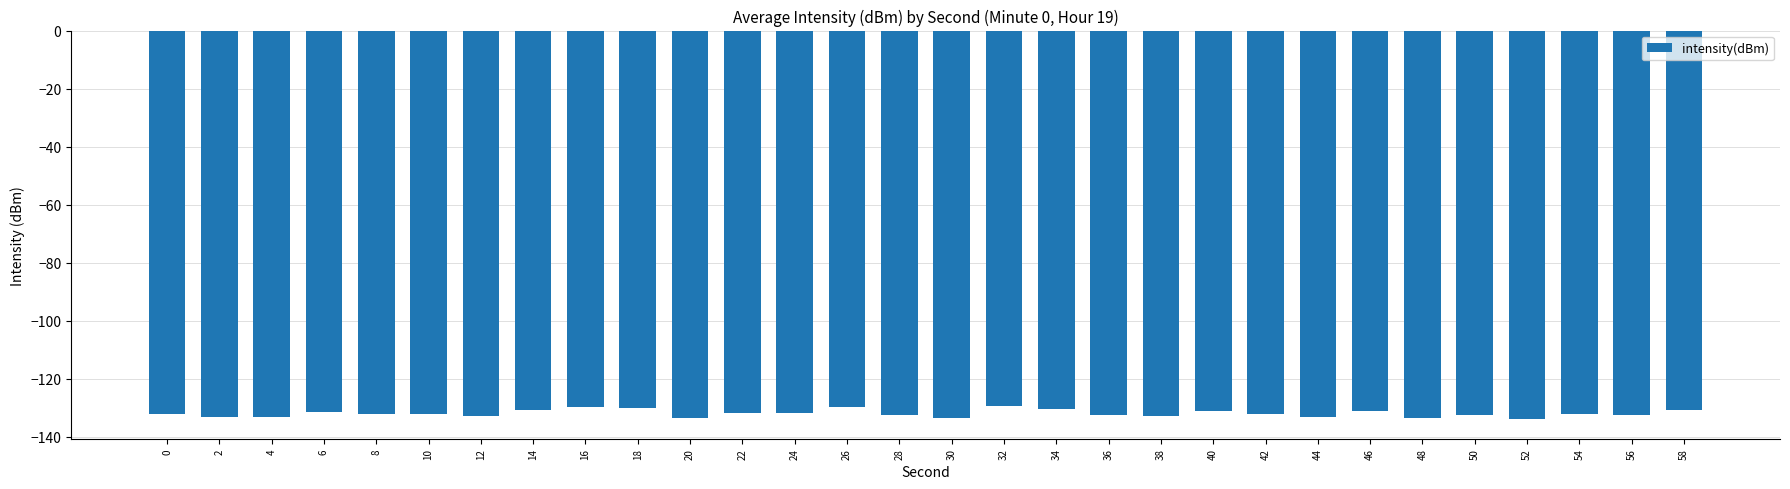

What is the difference between the maximum and second lowest values?

4.1